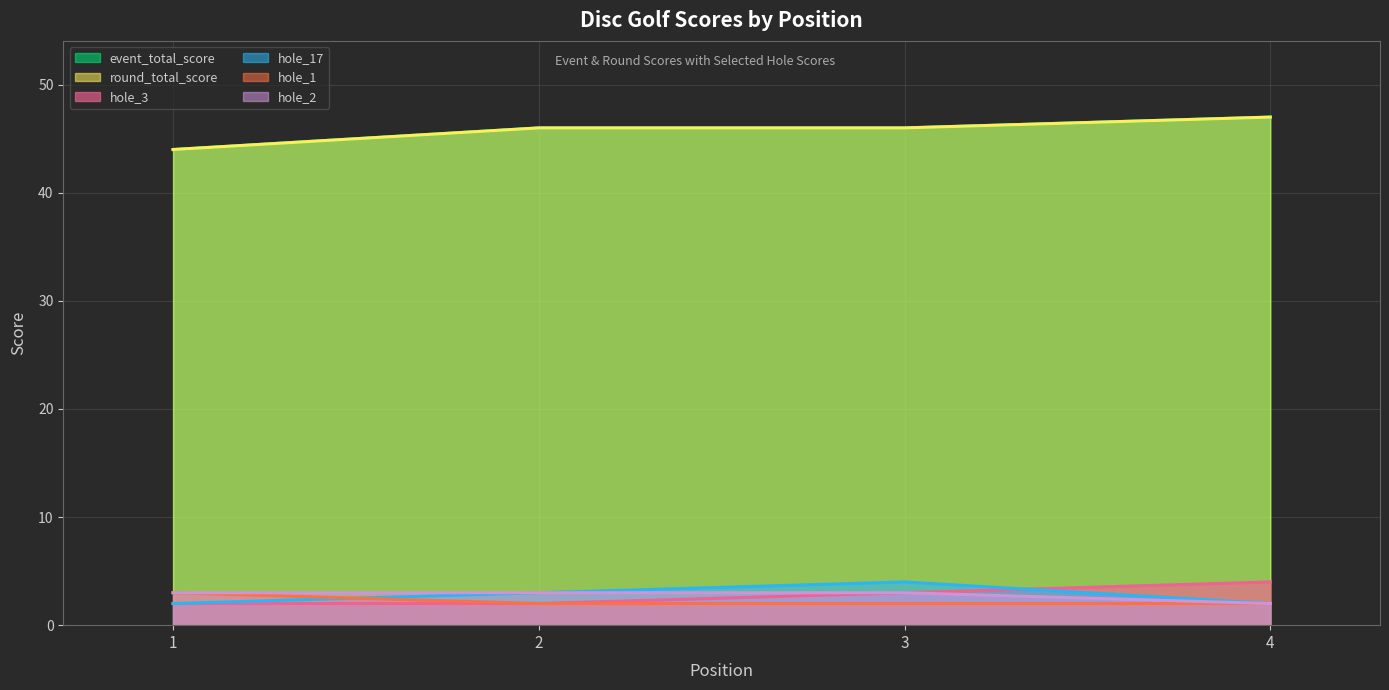

List the labels in order of hole_1 (line) value, smallest first.

2, 3, 4, 1